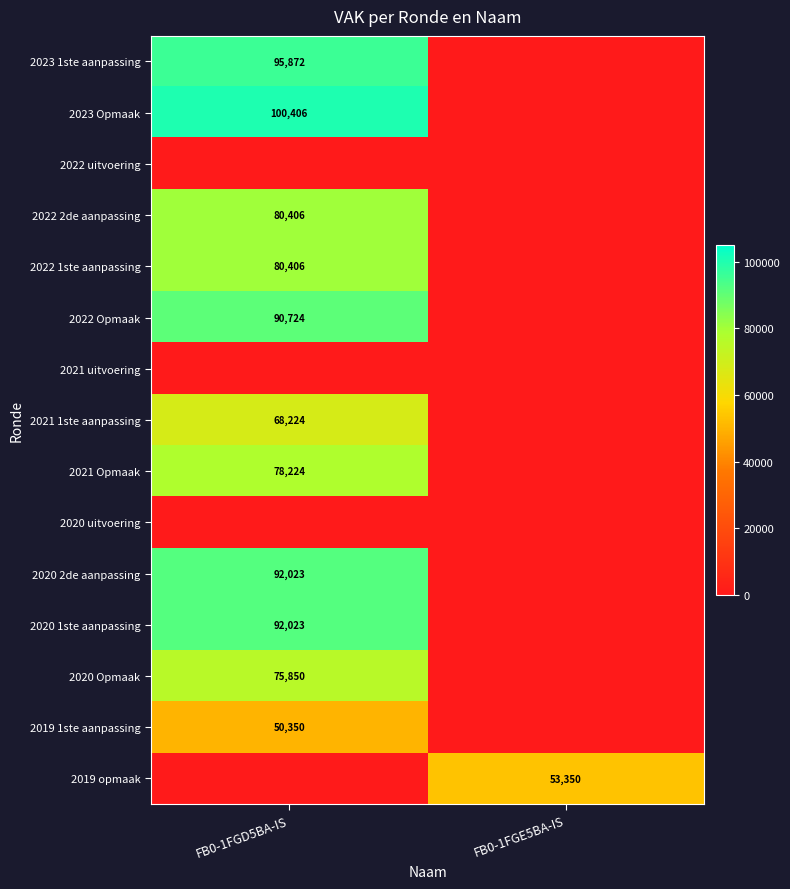

What is the difference between the highest and lowest values at FB0-1FGD5BA-IS?

100406